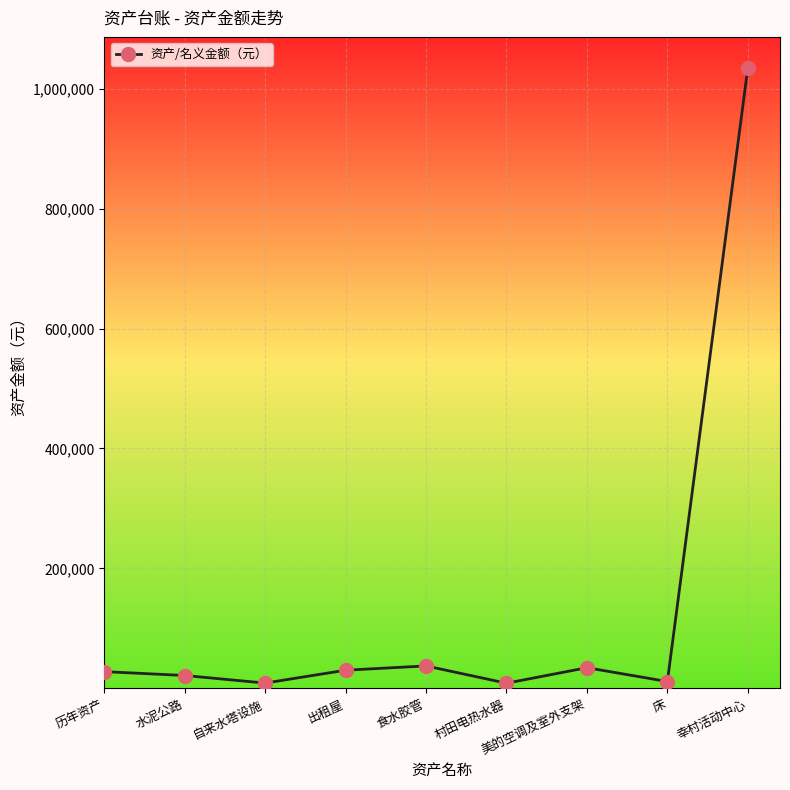

The value at 幸村活动中心 is 1412050.8. True or false?

False